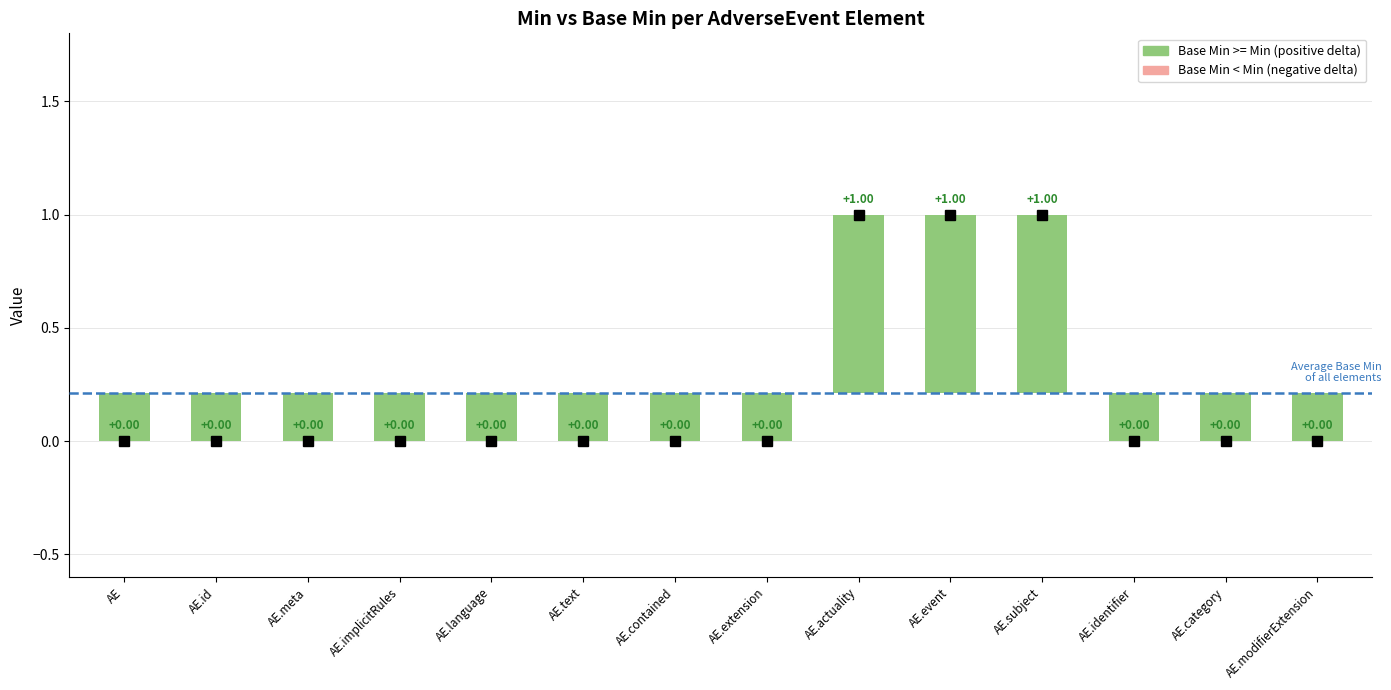

What is the difference between the highest and lowest values at AdverseEvent.actuality?

1